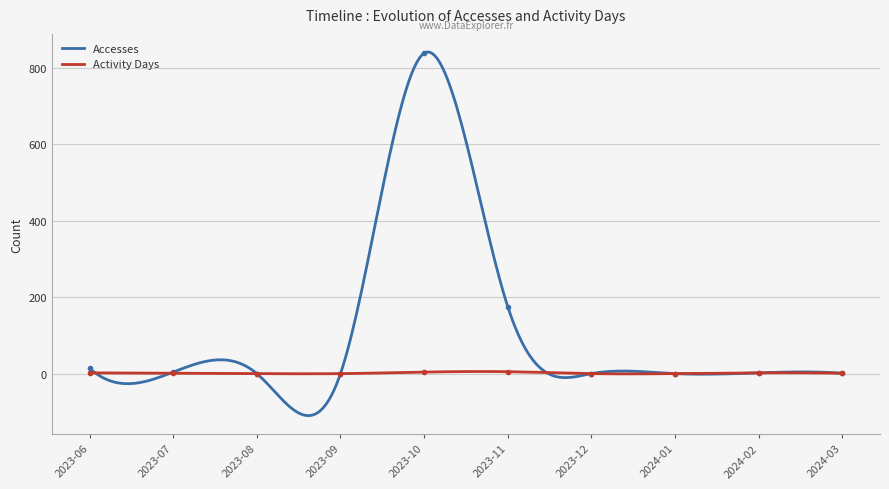

What is the greatest value displayed?

838